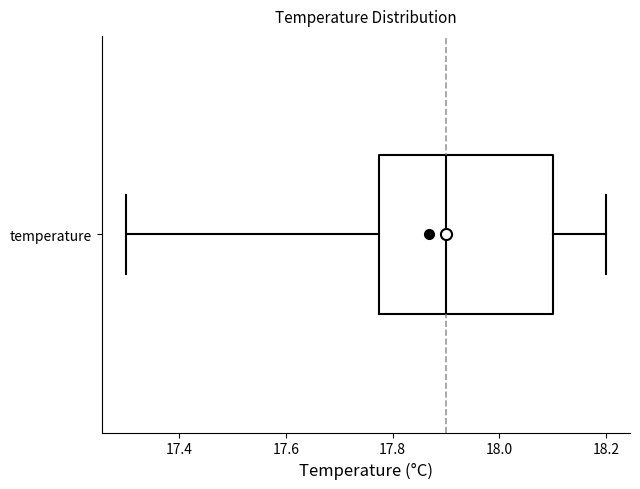

Read this box plot against the x-axis: the position of the median line, the range covered by the box, and the ends of both whiskers. The values are not printed on the chart, so give them approximately, as read against the axis.

median 17.90, box 17.78 to 18.10, whiskers 17.30 to 18.20